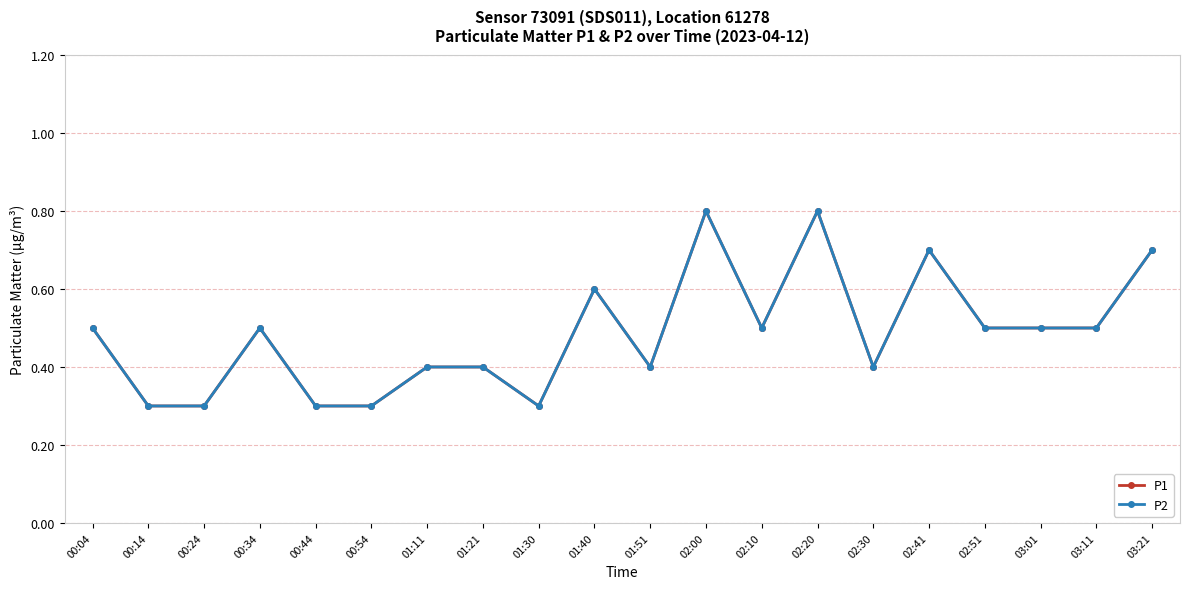

True or false: P1 and P2 intersect in this chart.

False